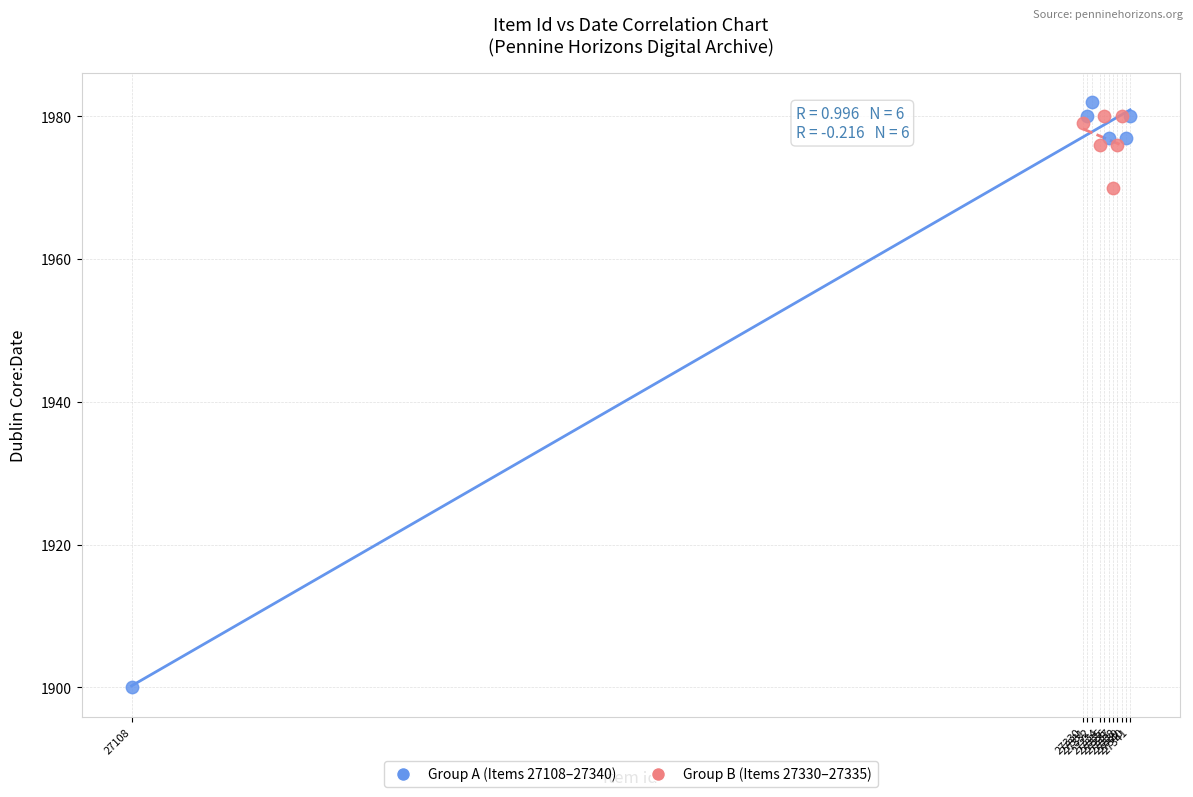

Which series has the widest spread of Y values?

Group A (Items 27108–27340)